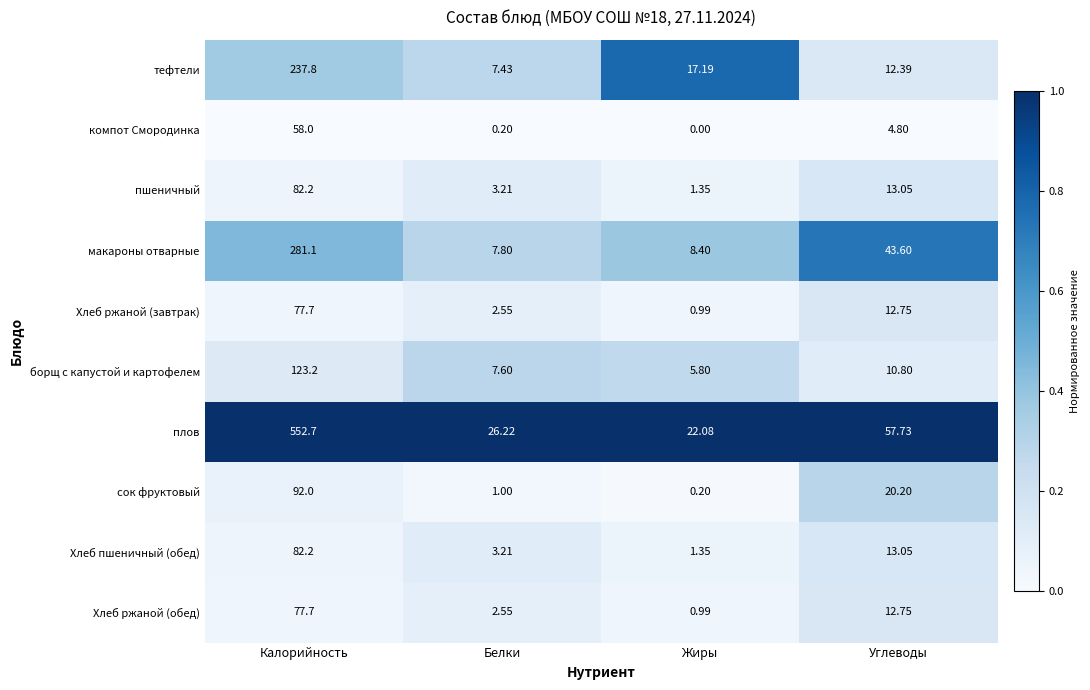

Between Калорийность and Углеводы, which series saw the biggest shift?

плов